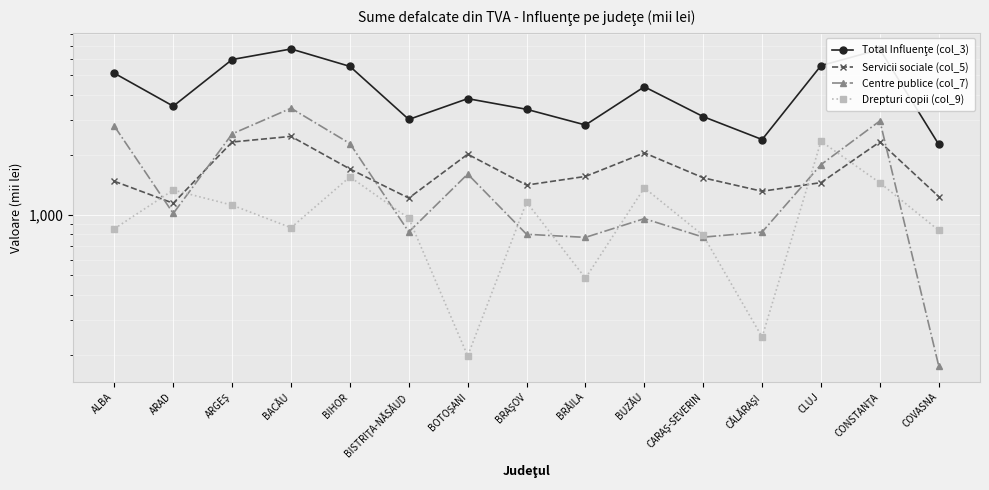

At which label is Centre publice (col_7) closest to 1796?

CLUJ